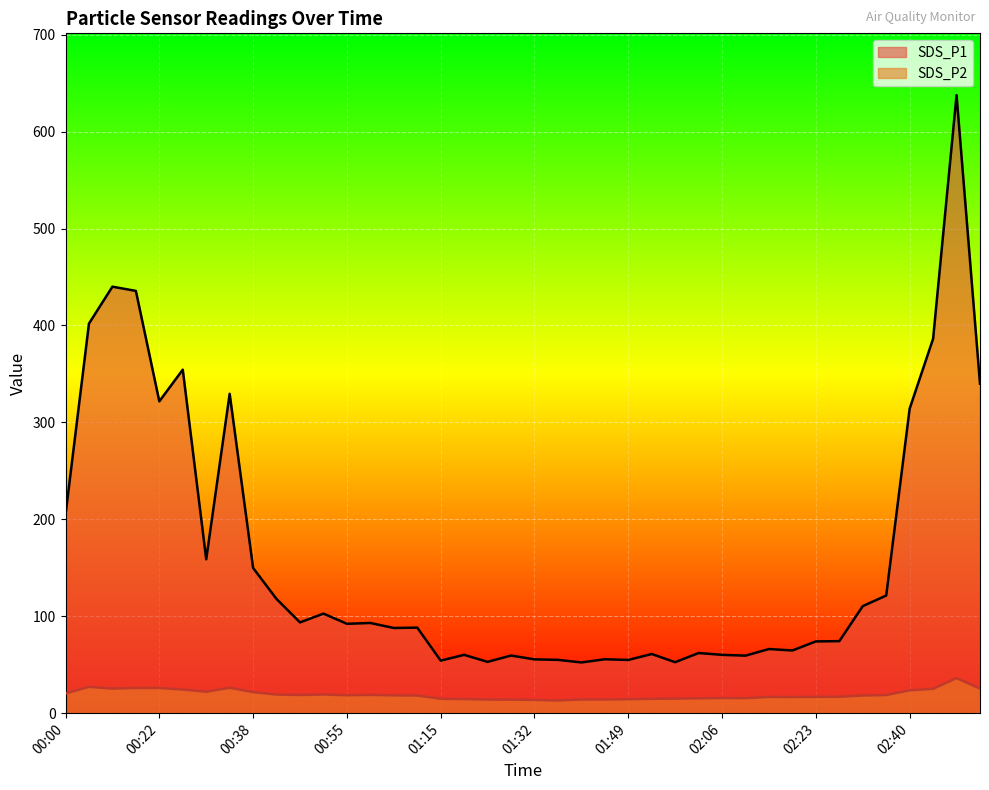

What is the minimum value for SDS_P2?

13.0